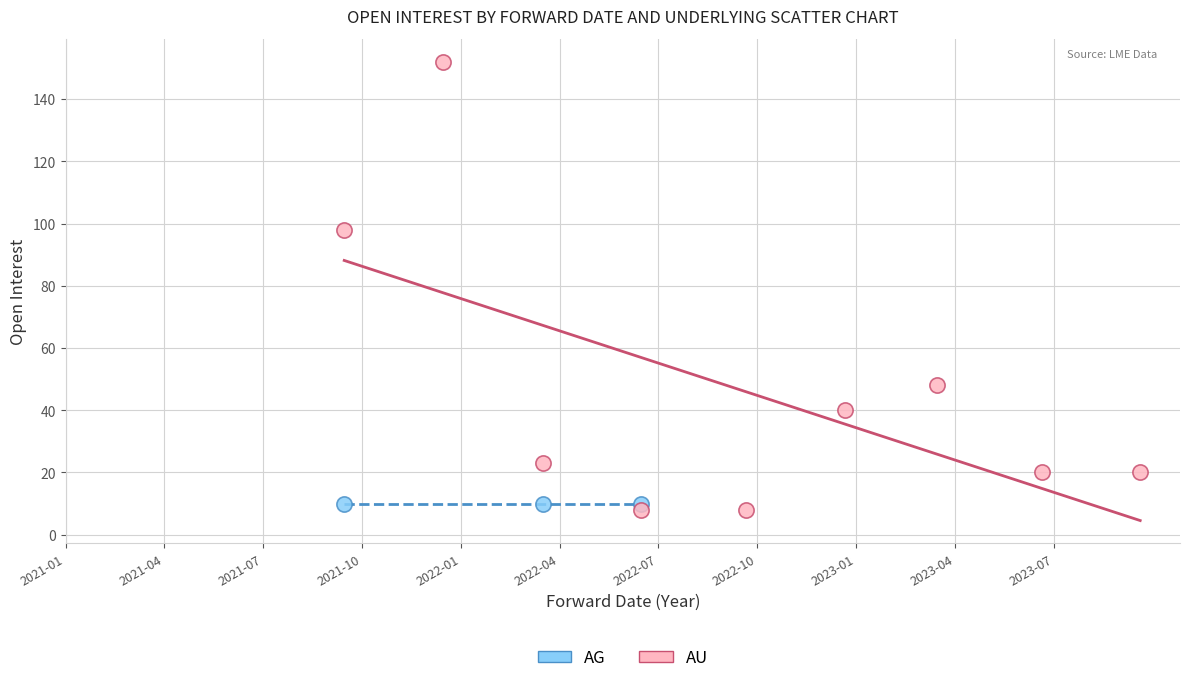

Which series contains the highest Y value?

AU